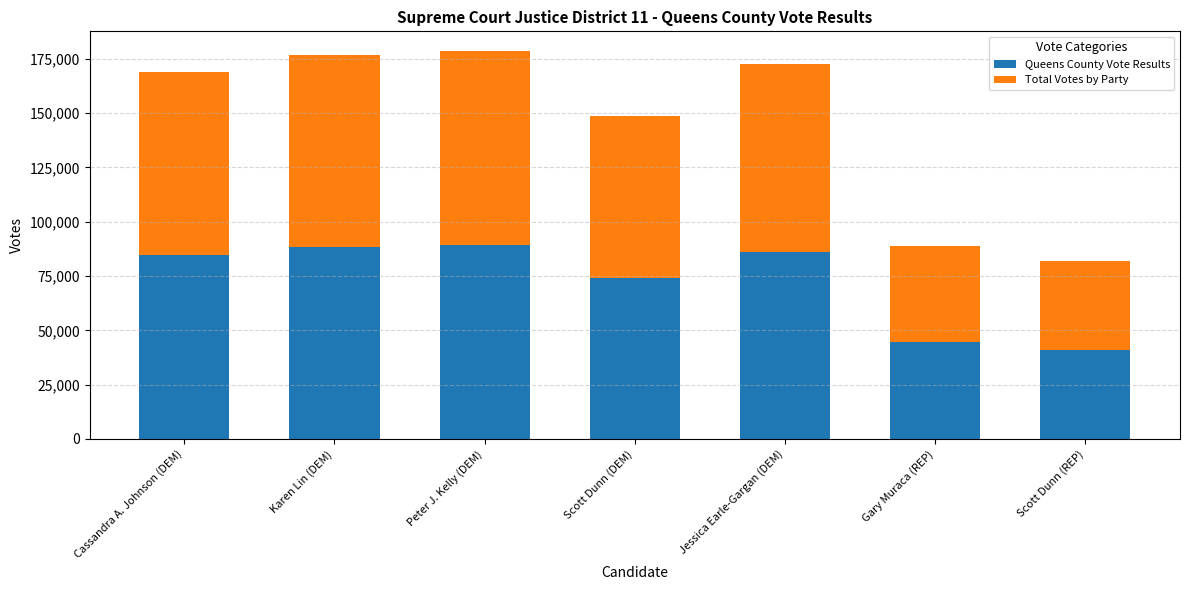

What is the maximum value for Queens County Vote Results?

89337